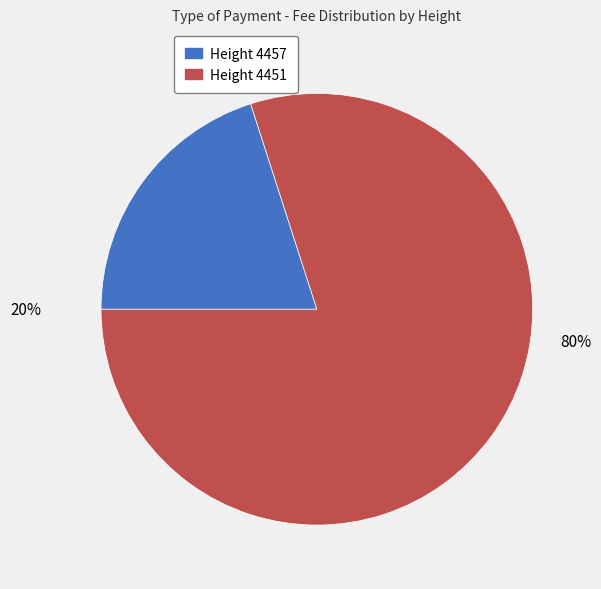

Count the number of slices in the pie.

2